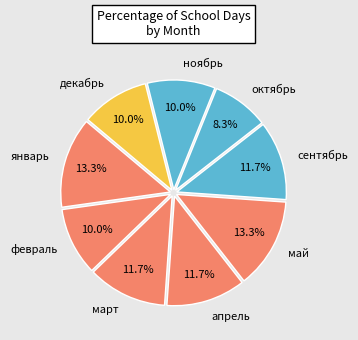

What is the smallest slice in the pie chart?

октябрь